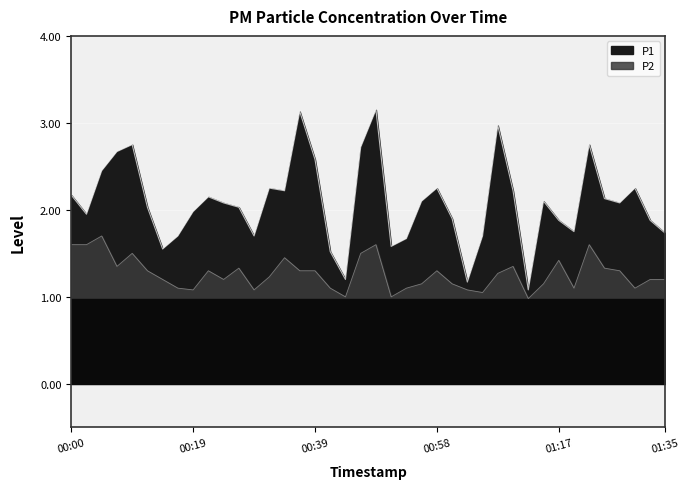

Reading right to left, what are all the values shown in this chart?

P1: 01:35=1.7	01:32=1.9	01:30=2.2	01:27=2.1	01:25=2.1	01:22=2.8	01:20=1.8	01:17=1.9	01:15=2.1	01:13=1.1	01:10=2.2	01:08=3.0	01:05=1.7	01:03=1.2	01:00=1.9	00:58=2.2	00:56=2.1	00:53=1.7	00:51=1.6	00:48=3.1	00:46=2.7	00:43=1.2	00:41=1.5	00:39=2.6	00:36=3.1	00:34=2.2	00:31=2.2	00:29=1.7	00:26=2.0	00:24=2.1	00:21=2.1	00:19=2.0	00:17=1.7	00:14=1.6	00:12=2.0	00:09=2.8	00:07=2.7	00:04=2.5	00:02=1.9	00:00=2.2
P2: 01:35=1.2	01:32=1.2	01:30=1.1	01:27=1.3	01:25=1.3	01:22=1.6	01:20=1.1	01:17=1.4	01:15=1.1	01:13=1.0	01:10=1.4	01:08=1.3	01:05=1.1	01:03=1.1	01:00=1.1	00:58=1.3	00:56=1.1	00:53=1.1	00:51=1.0	00:48=1.6	00:46=1.5	00:43=1.0	00:41=1.1	00:39=1.3	00:36=1.3	00:34=1.4	00:31=1.2	00:29=1.1	00:26=1.3	00:24=1.2	00:21=1.3	00:19=1.1	00:17=1.1	00:14=1.2	00:12=1.3	00:09=1.5	00:07=1.4	00:04=1.7	00:02=1.6	00:00=1.6